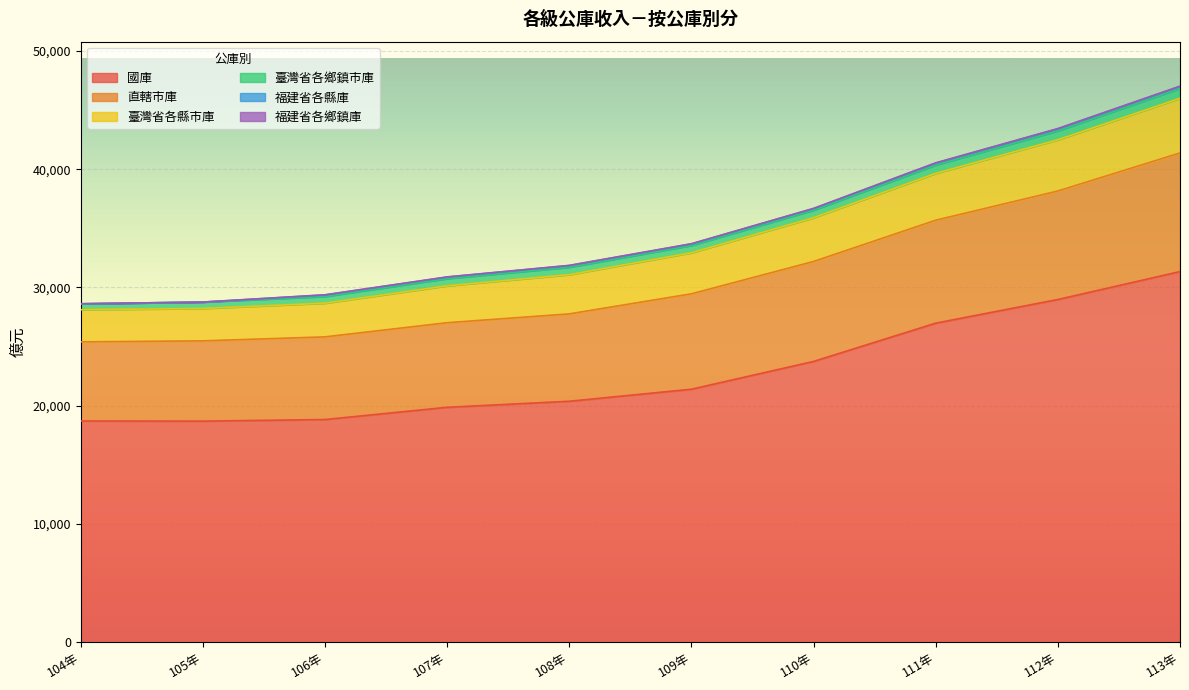

Does the chart display data point markers on the line(s)?

No